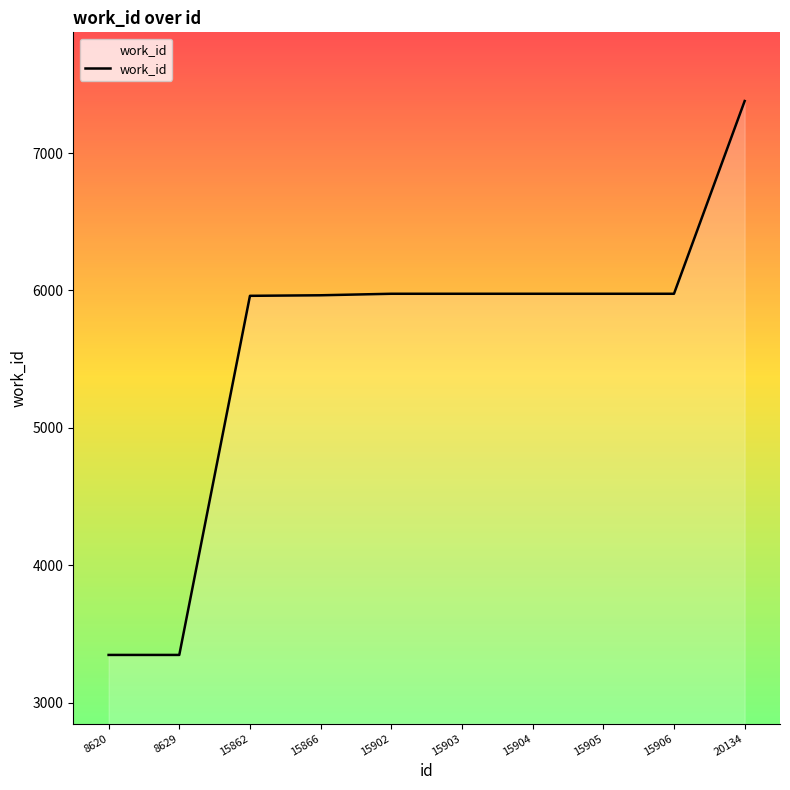

What value does the data have at 8620, to the nearest 10?

3350